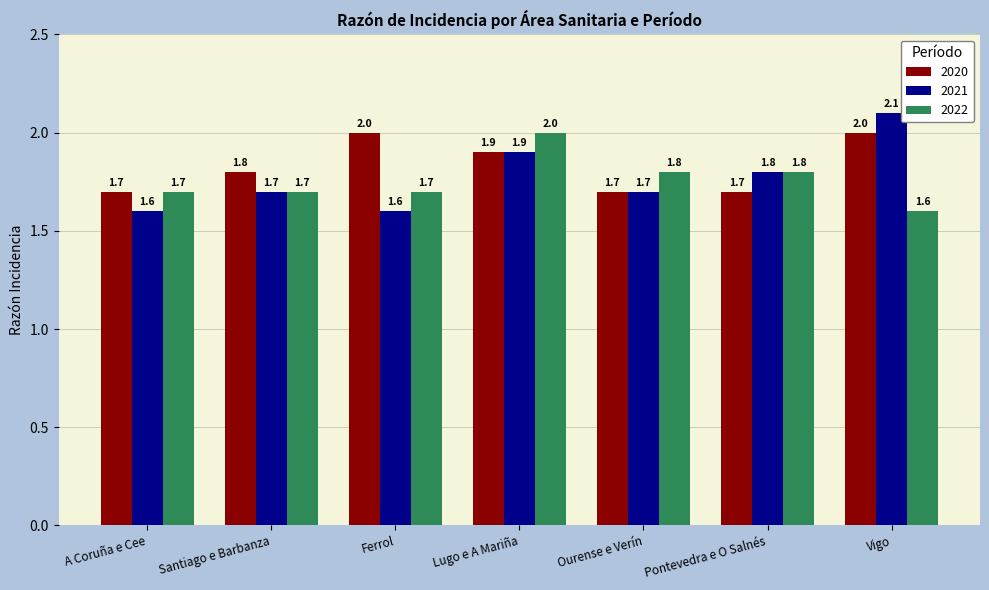

What are all the series names shown in the legend?

2020, 2021, 2022